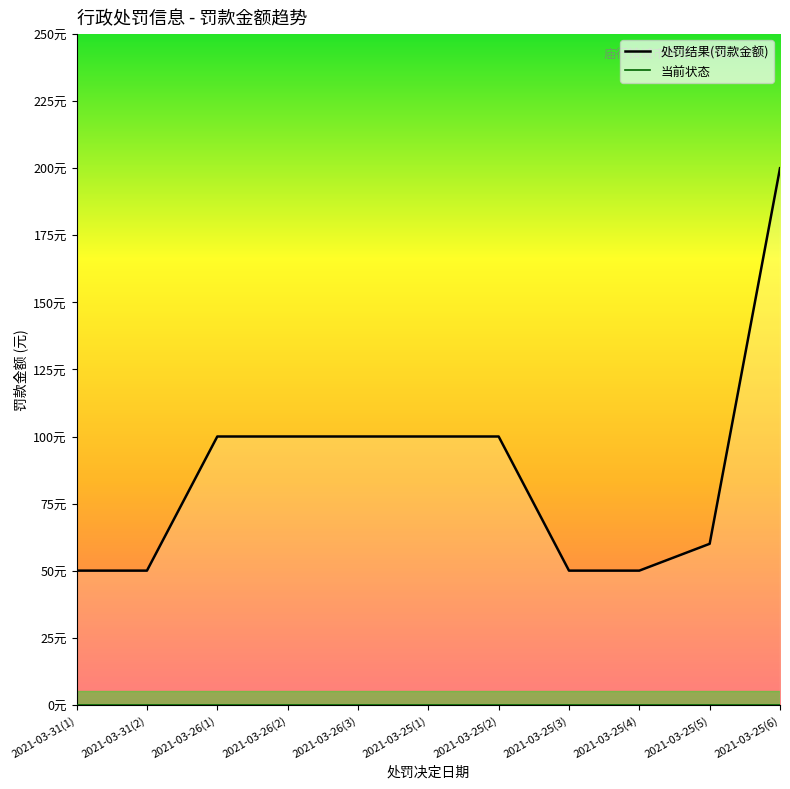

Which category has the highest value across all series?

2021-03-25(6)